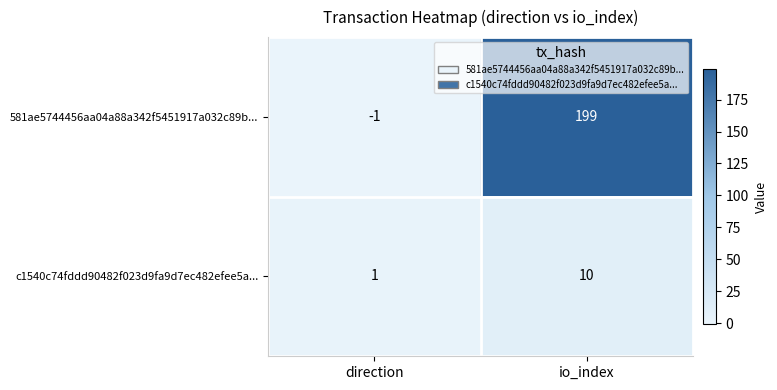

Reading right to left, list all the values displayed in this chart.

581ae5744456aa04a88a342f5451917a032c89b...: io_index=199	direction=-1
c1540c74fddd90482f023d9fa9d7ec482efee5a...: io_index=10	direction=1